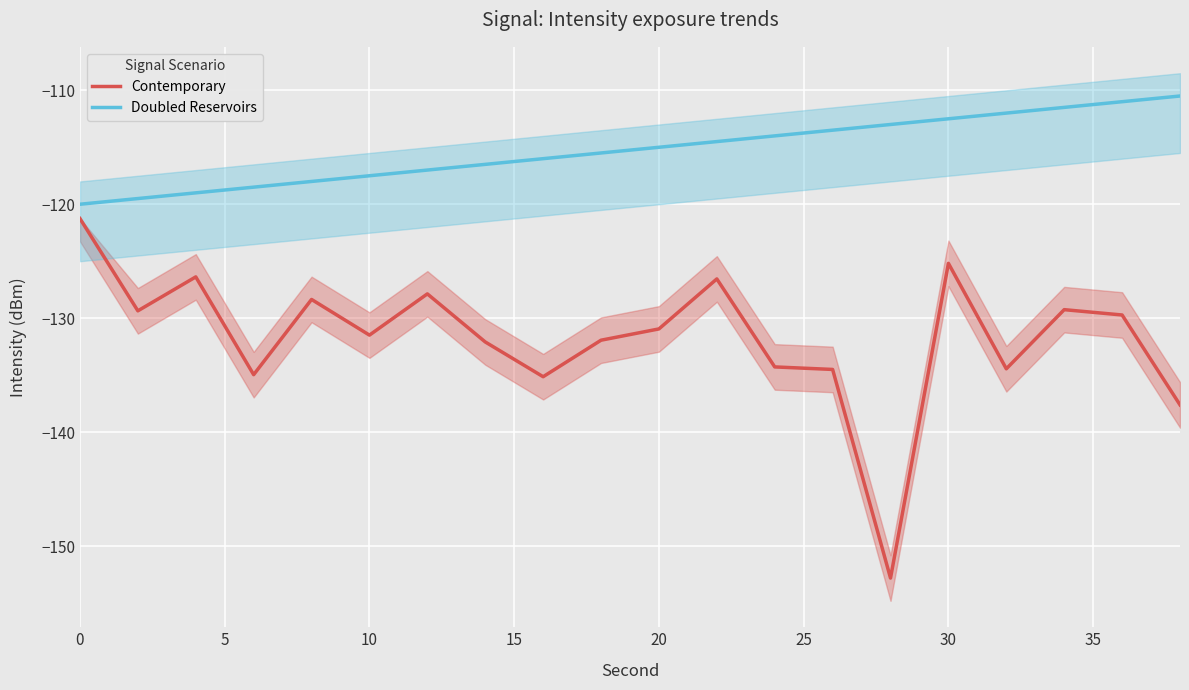

What is the average value of the Contemporary series?

-131.7